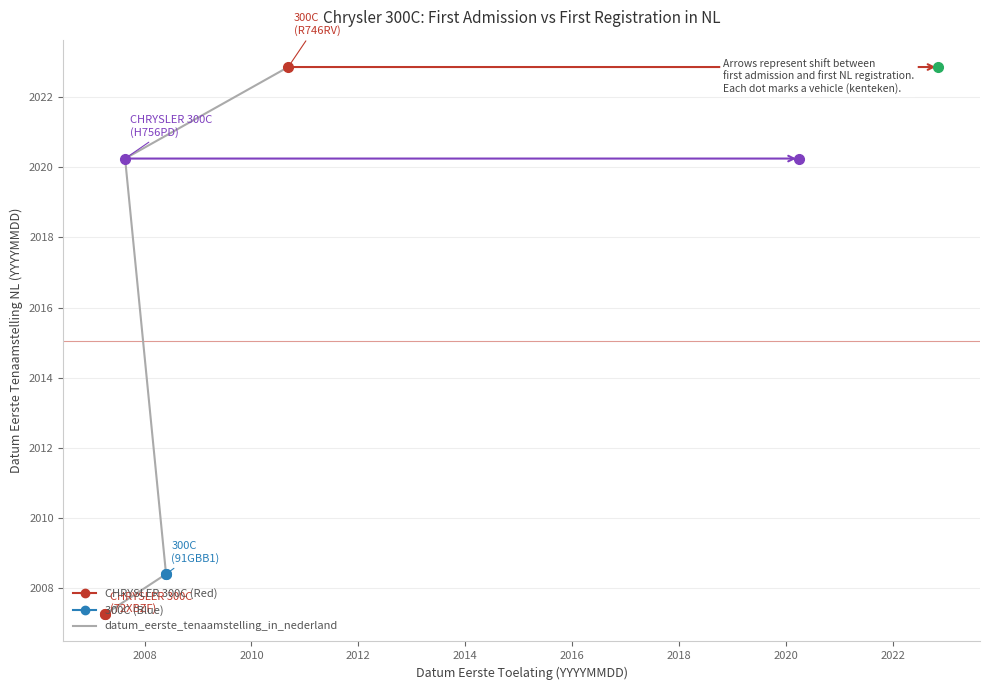

What position from the right is H756PD?

2